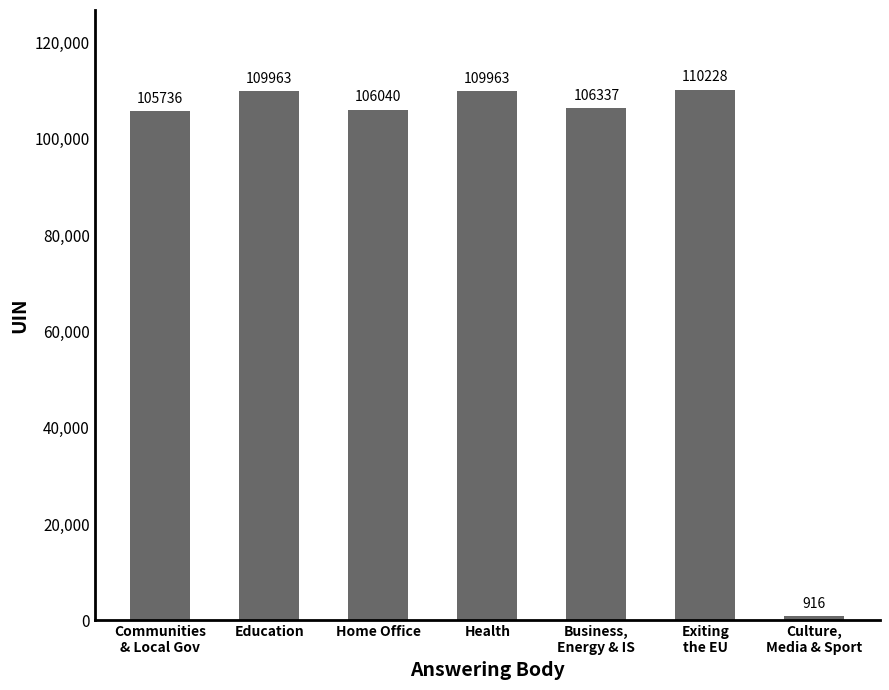

Which has a higher value, Home Office or Health?

Health